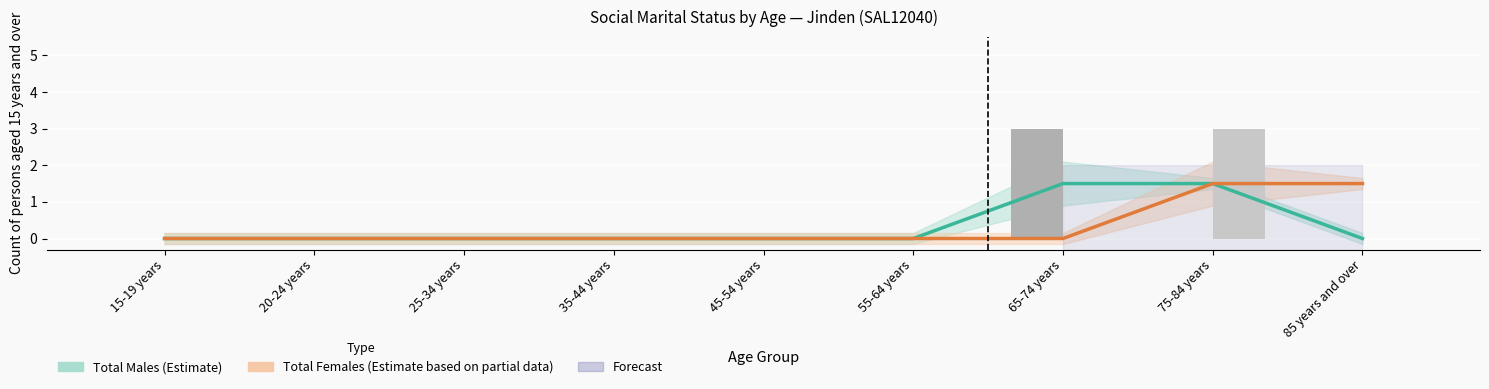

Rank the categories by Total Females (Estimate based on partial data) value from highest to lowest.

75-84 years, 85 years and over, 15-19 years, 20-24 years, 25-34 years, 35-44 years, 45-54 years, 55-64 years, 65-74 years